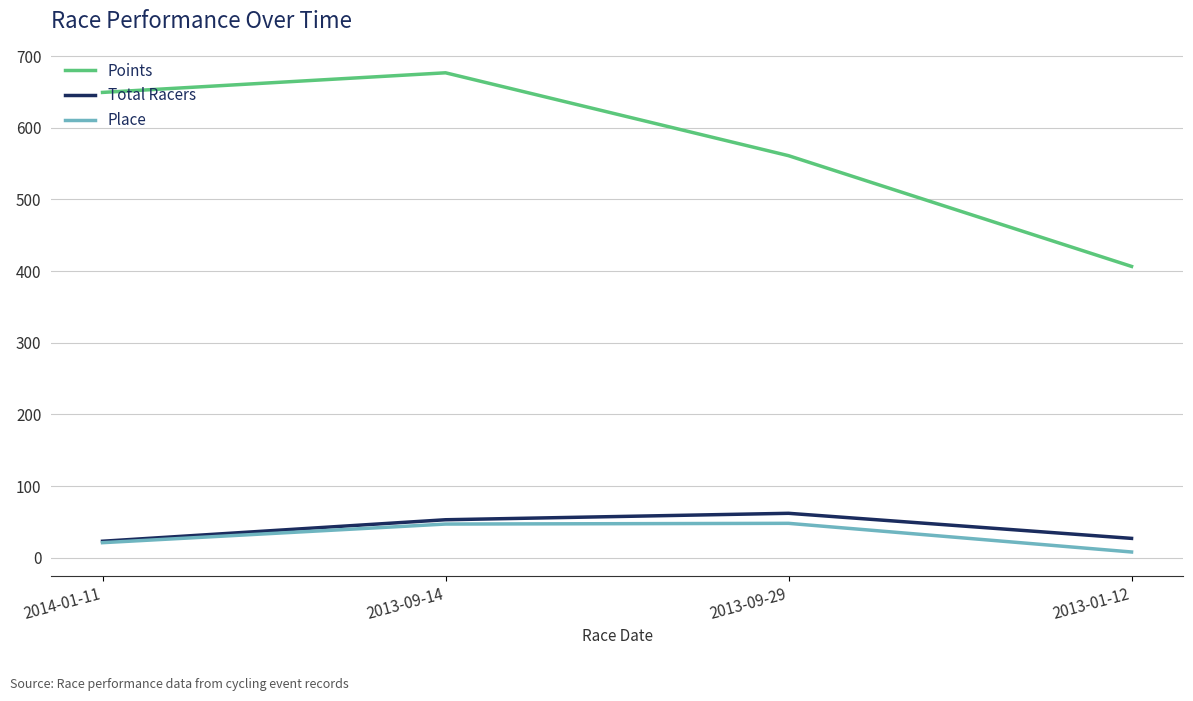

What is the difference between the highest and lowest values at 2013-09-14?

629.8